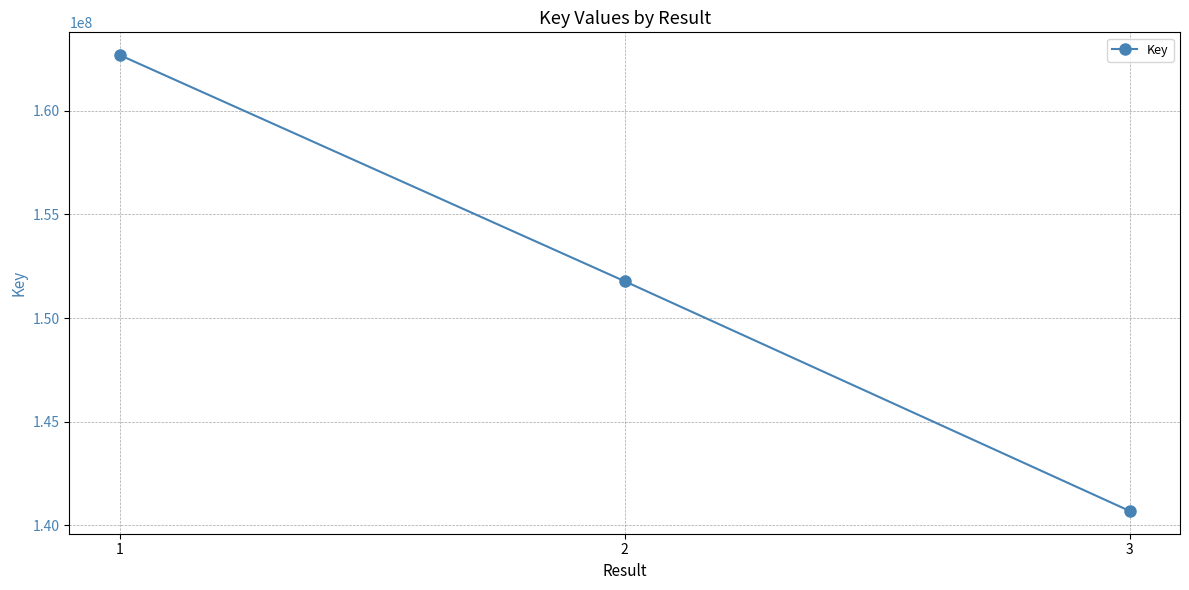

What is the change in value from 1 to 2?

-10906796